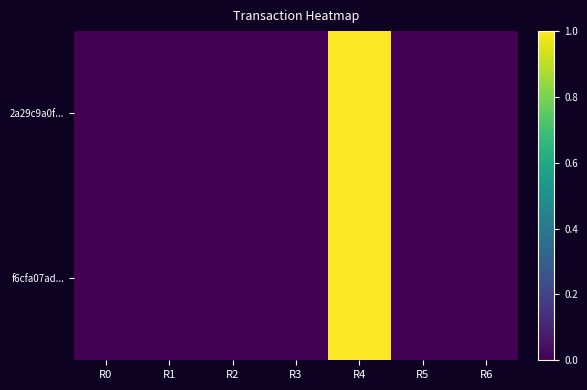

Reading left to right, what are all the values shown in this chart?

2a29c9a0f...: R0=0.0	R1=0.0	R2=0.0	R3=0.0	R4=1.0	R5=0.0	R6=0.0
f6cfa07ad...: R0=0.0	R1=0.0	R2=0.0	R3=0.0	R4=1.0	R5=0.0	R6=0.0